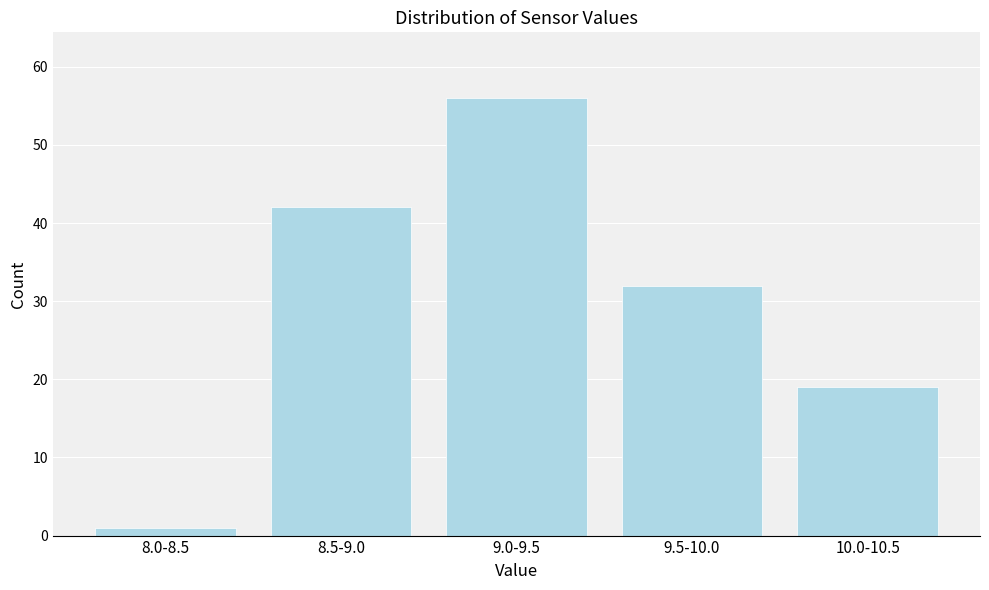

Reading right to left, extract all data points from this chart.

19	32	56	42	1